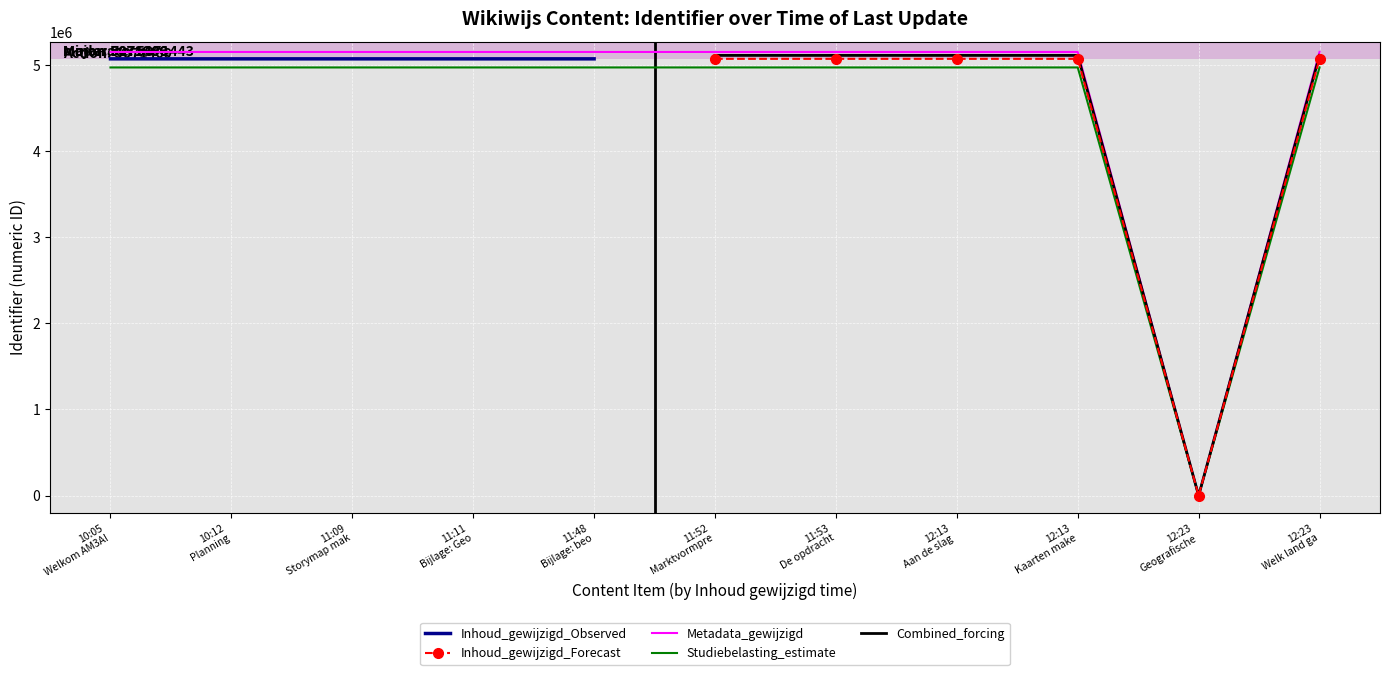

How many data points are above 5071440?

5